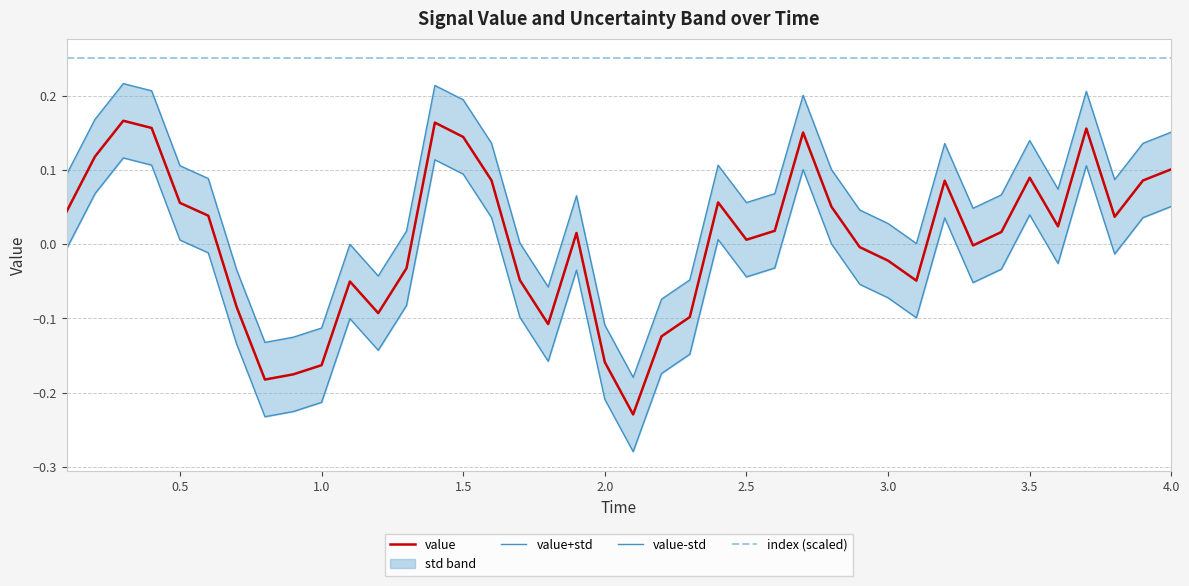

Is this an area chart (filled region under the line)?

No